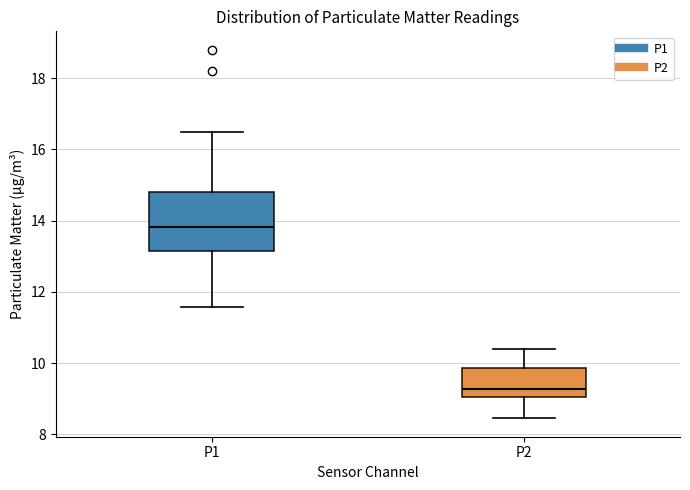

Which box is the tallest, from its lower edge to its upper edge?

P1